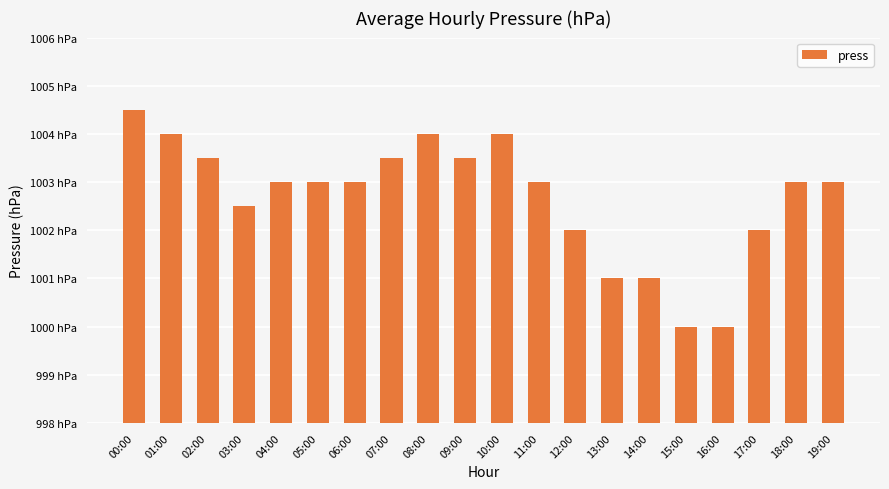

Does the chart contain any negative values?

No